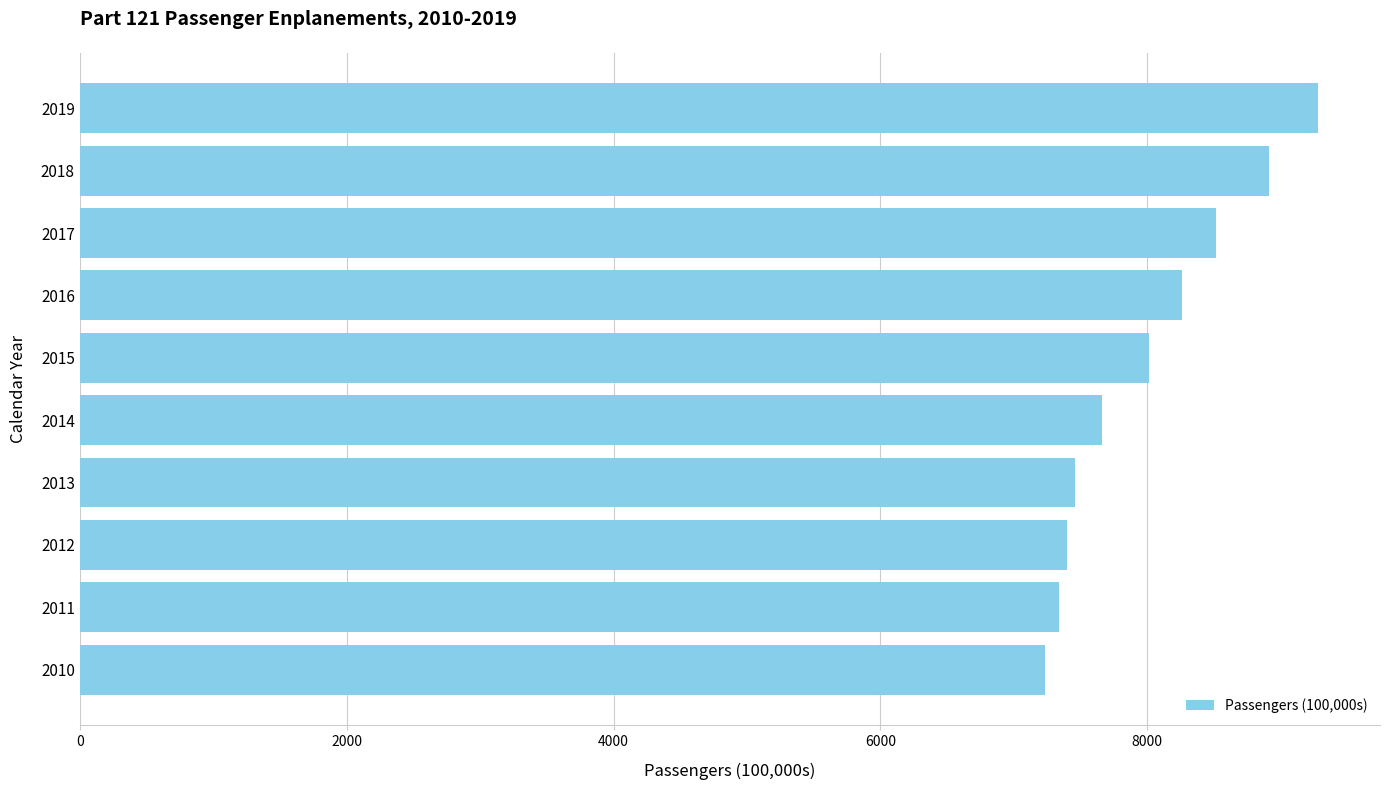

At which label is the value closest to 8256?

2016